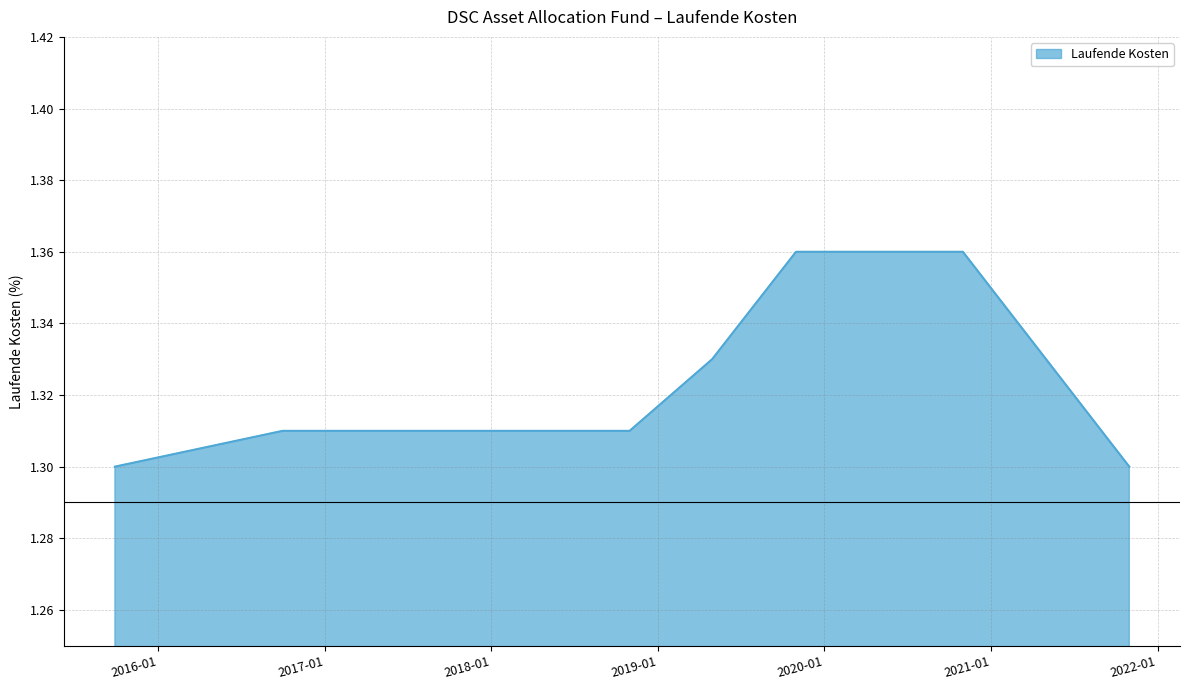

List the labels in order of value, smallest first.

2015-09-28, 2021-10-31, 2016-09-30, 2016-10-31, 2017-10-31, 2018-10-31, 2019-04-30, 2019-10-31, 2020-10-31